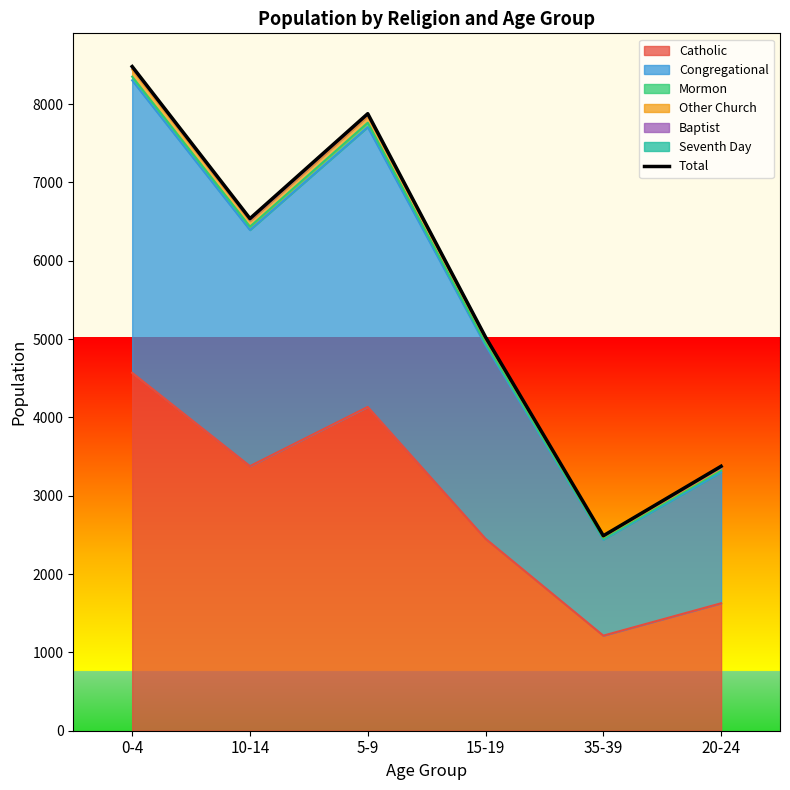

Count the number of categories in the chart.

6